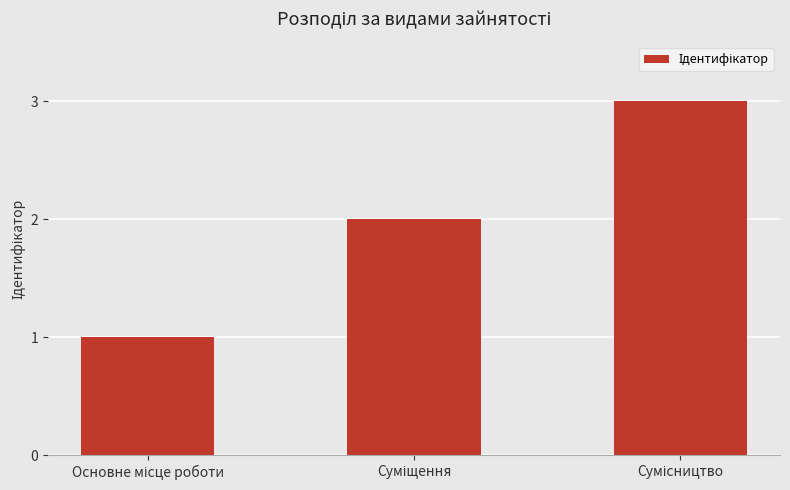

What is the greatest value displayed?

3